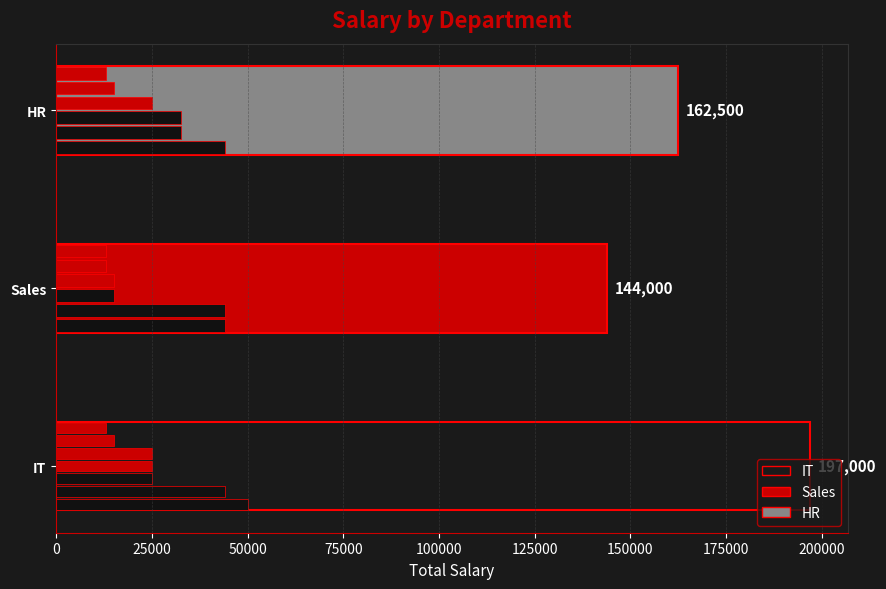

What is the average value?

167833